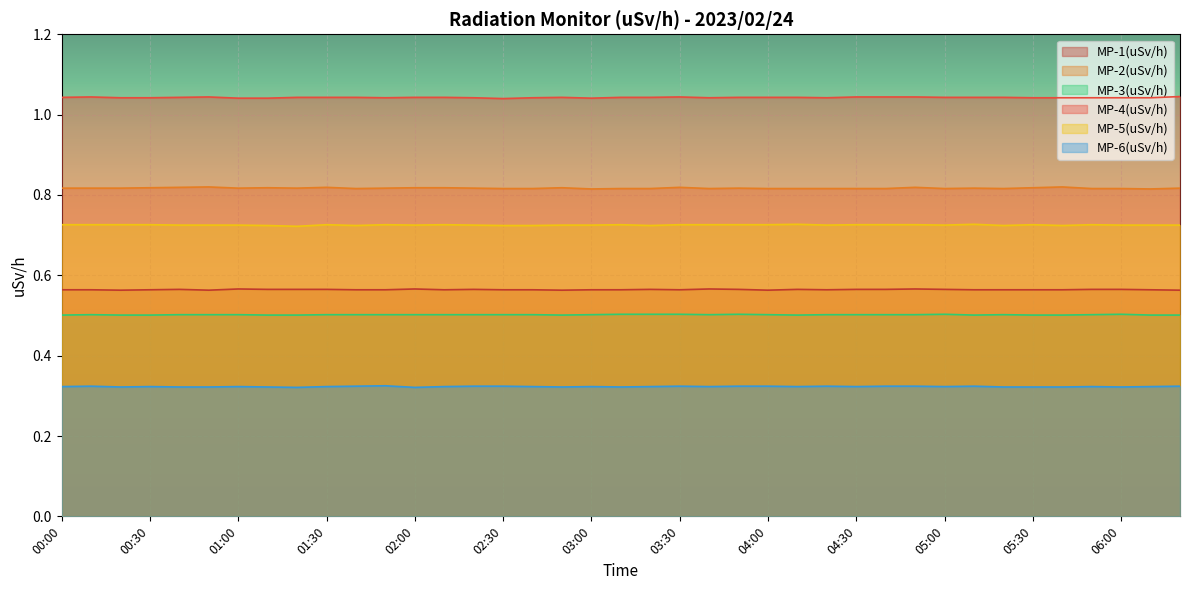

What is the greatest value displayed?

1.0